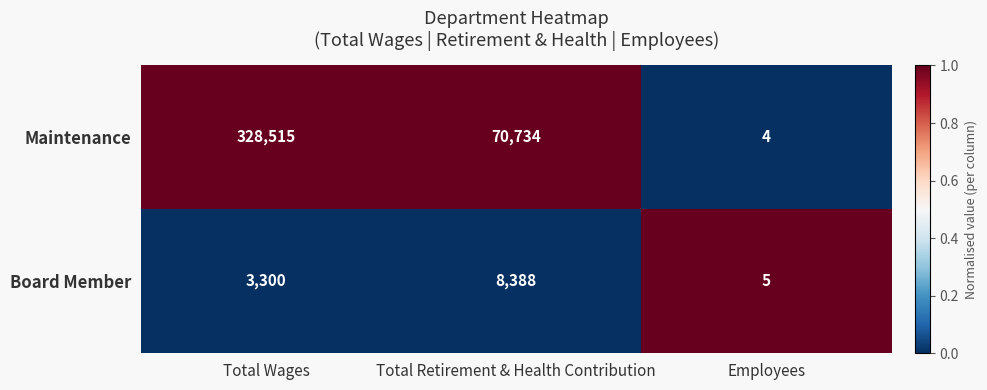

List the series in order of their overall mean, highest first.

Maintenance, Board Member